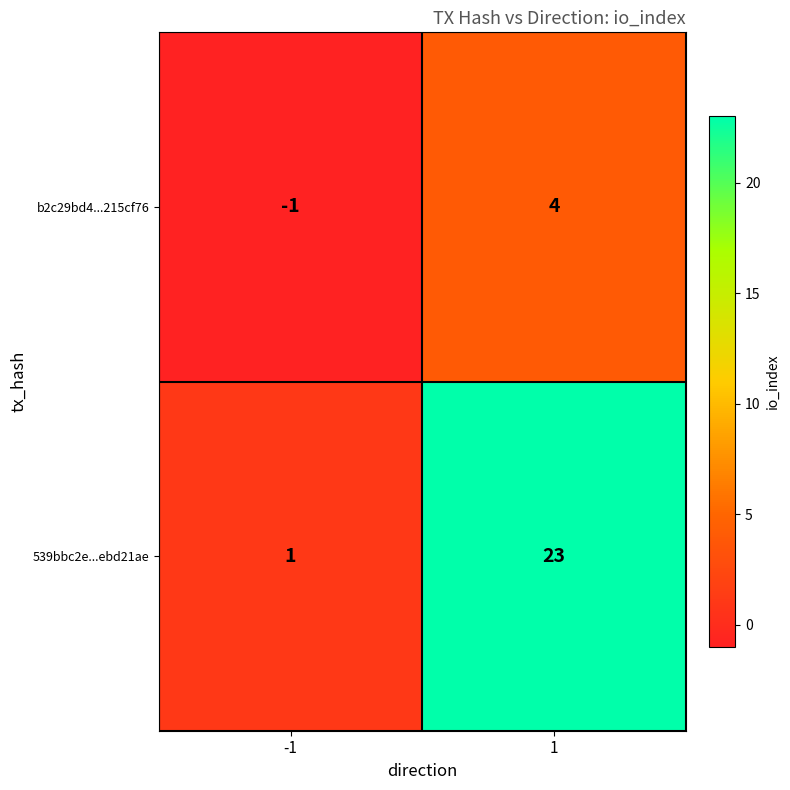

The value of 539bbc2e...ebd21ae at 1 is 23. True or false?

True